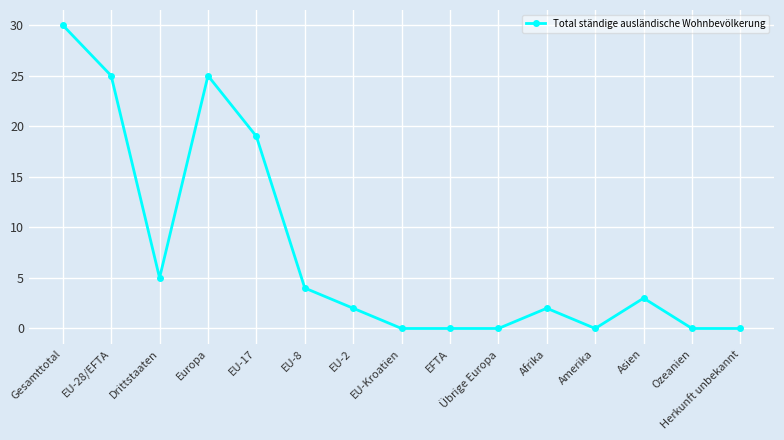

What is the change in value from Gesamttotal to Drittstaaten?

-25